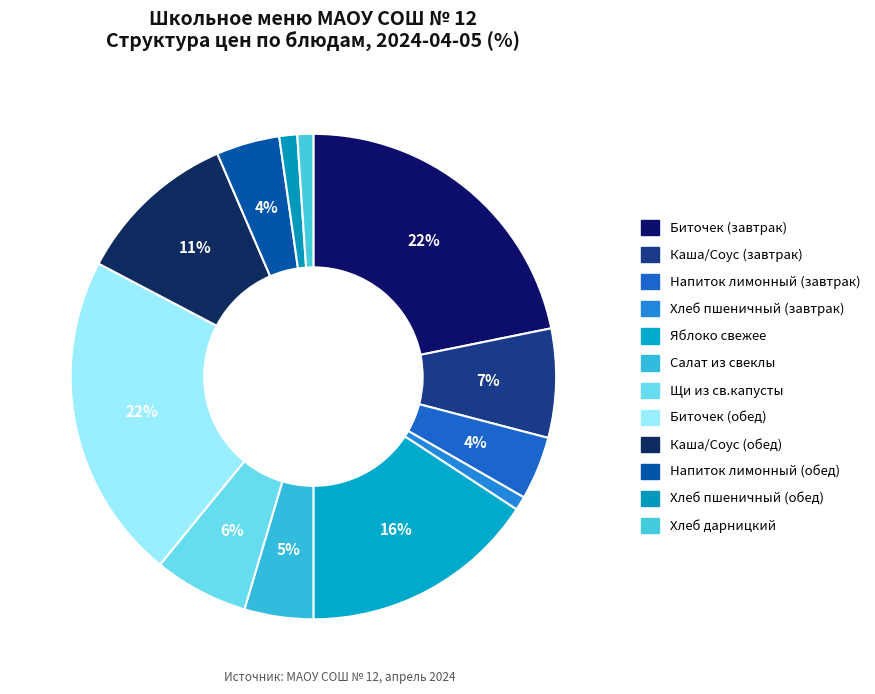

Approximately how many times larger is the value at Биточек (завтрак) compared to Каша/Соус (обед)?

2.0